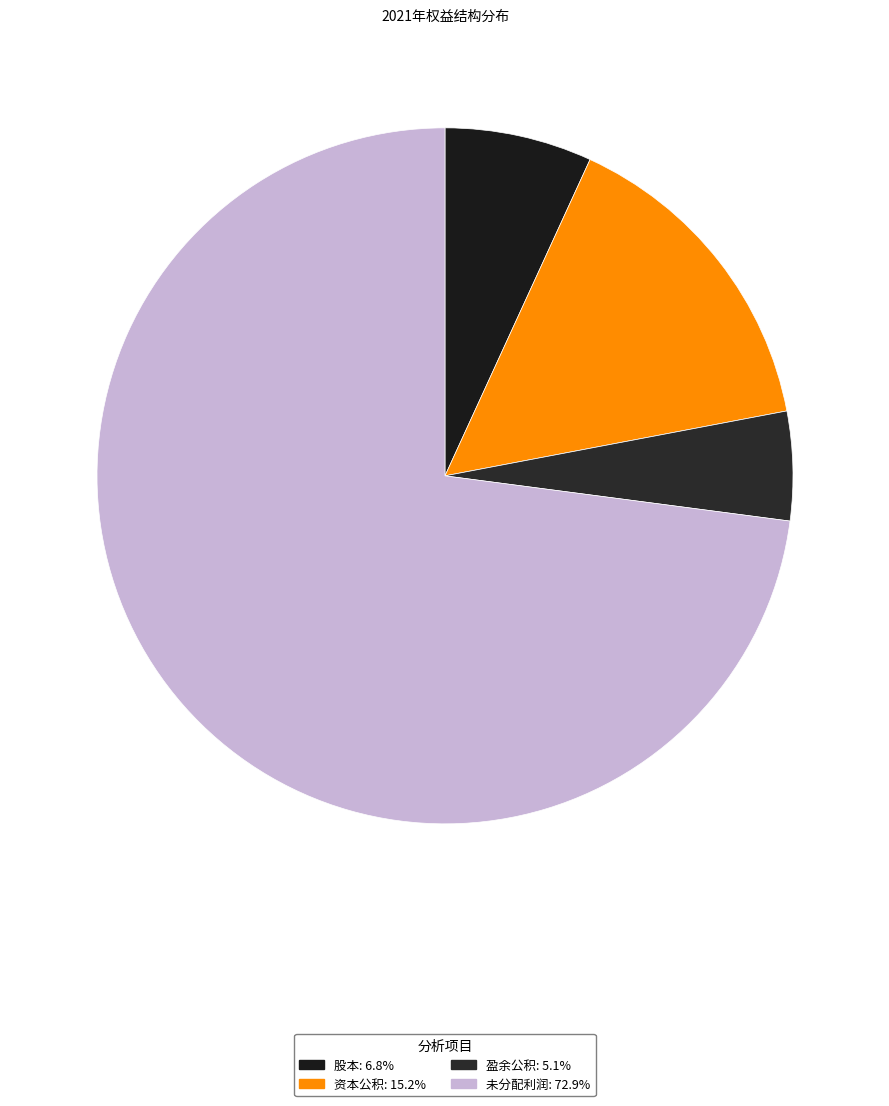

Count the number of slices in the pie.

4